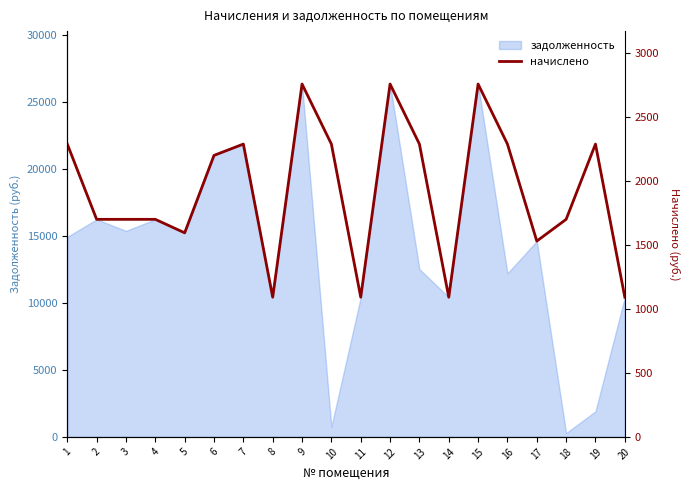

At which label is the value closest to 1925?

2